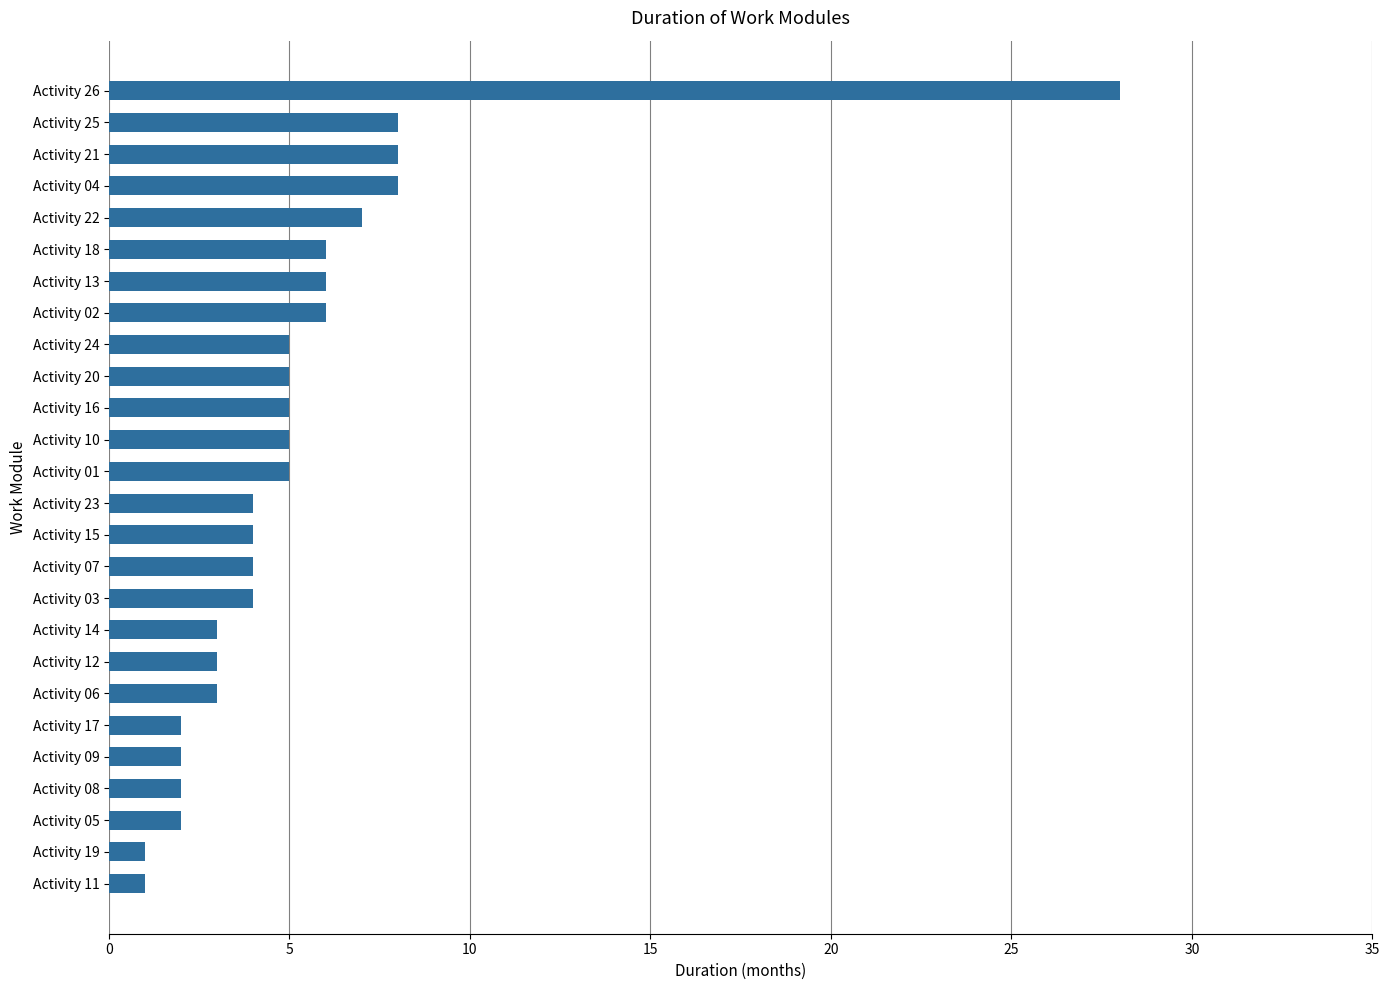

What is the difference between the second highest and second lowest values?

7